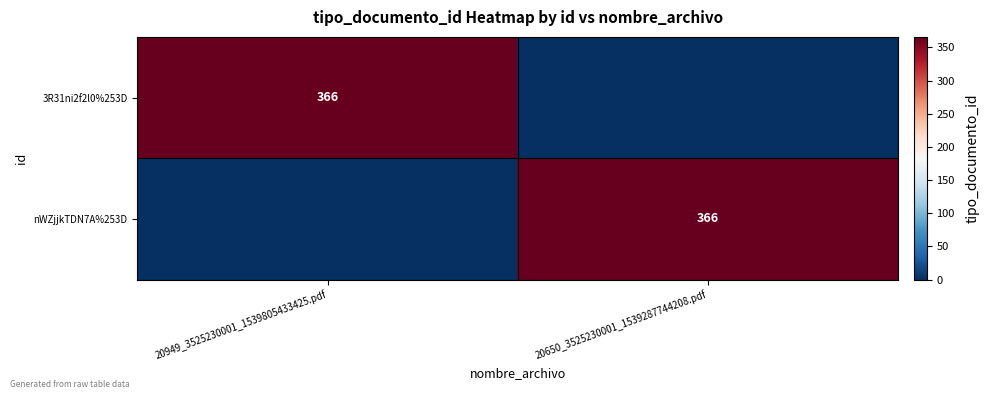

True or false: 3R31ni2f2l0%253D has a value of 366 at 20949_3525230001_1539805433425.pdf.

True